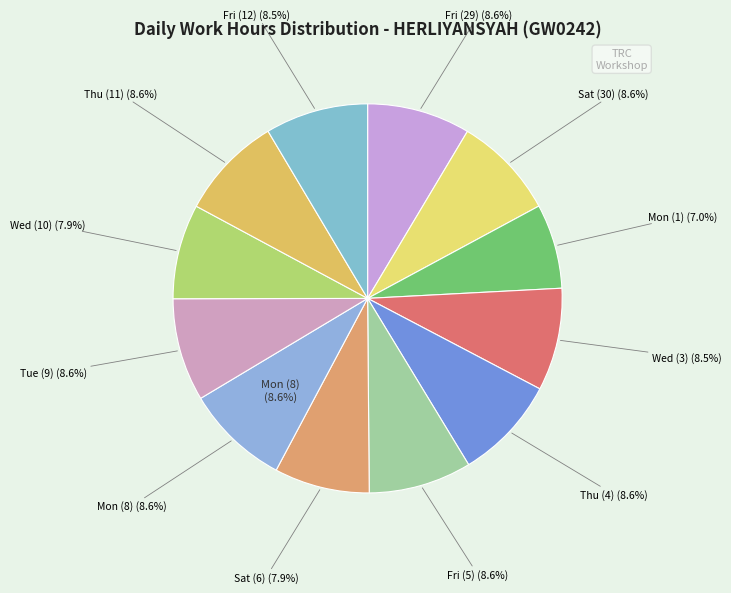

How many slices are in this pie chart?

12